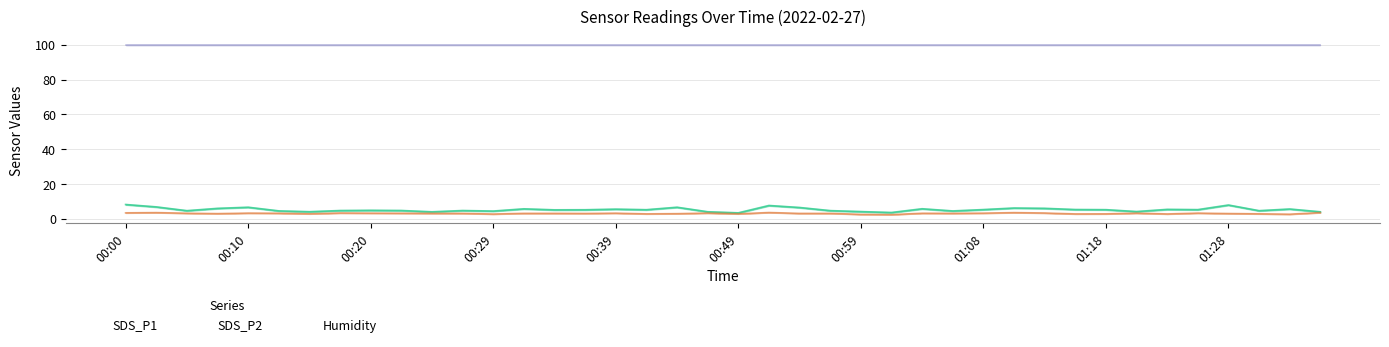

What is the difference between the maximum and minimum values in the SDS_P1 series?

4.8